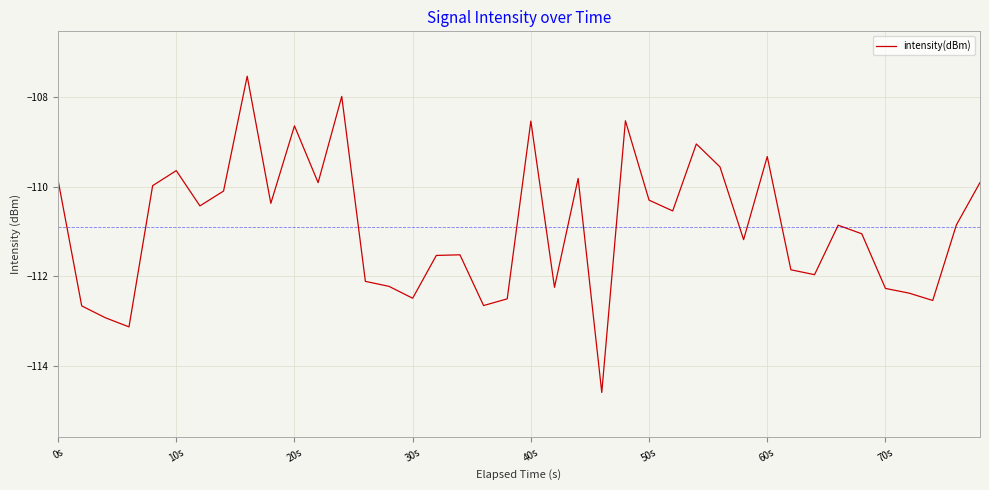

What is the difference between the maximum and minimum values?

7.1